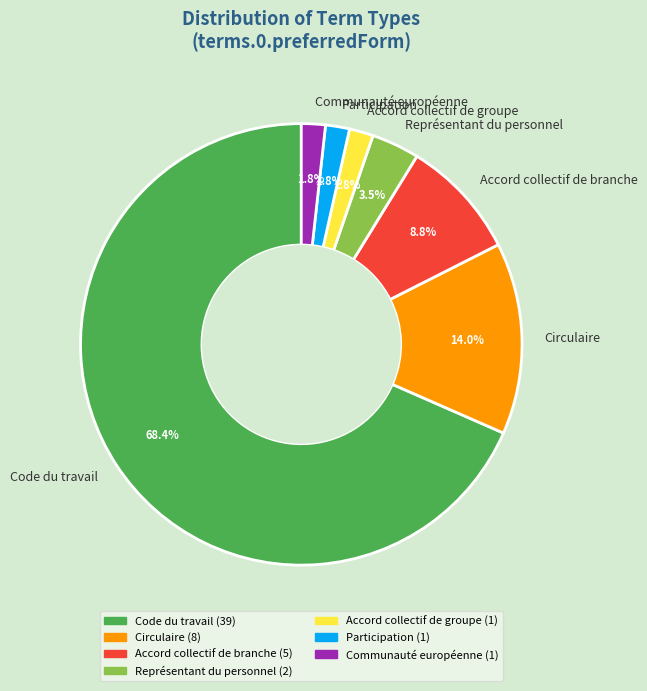

Combined, what portion of the pie is Accord collectif de groupe and Circulaire?

15.8%